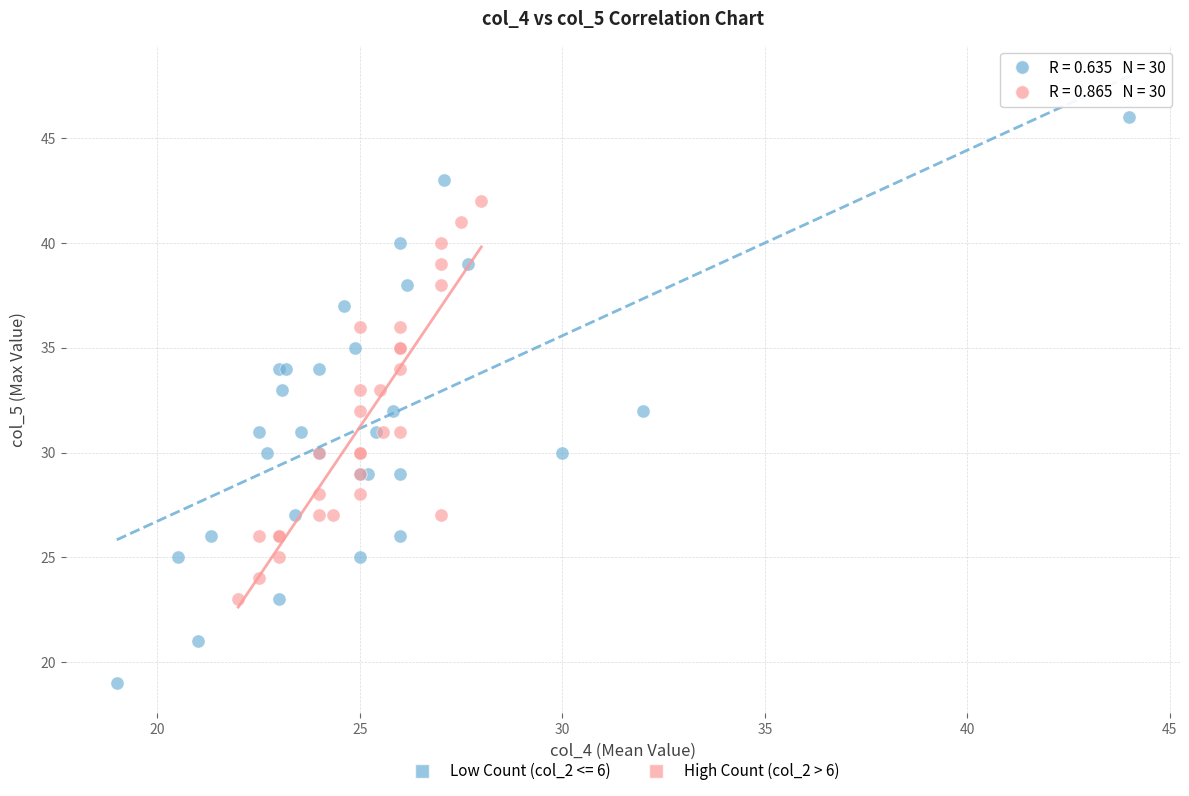

Which series has the largest Y range (max minus min)?

Low Count (col_2 <= 6)